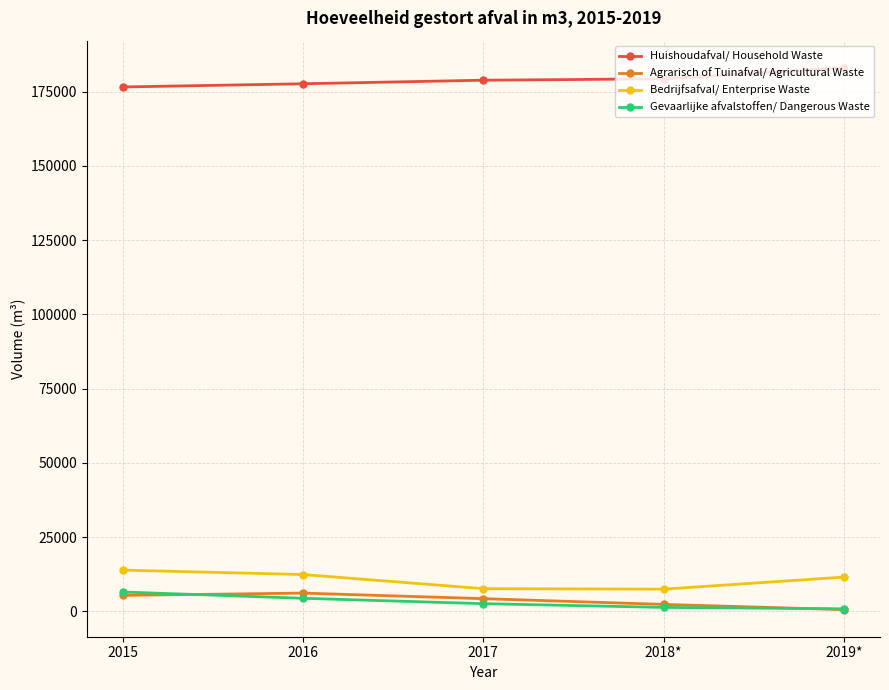

The value of Bedrijfsafval/ Enterprise Waste at 2018* is 7502. True or false?

True